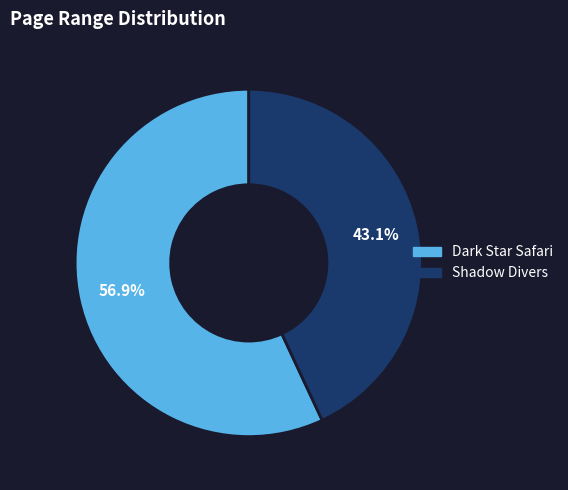

Which has a higher value, Shadow Divers or Dark Star Safari?

Dark Star Safari